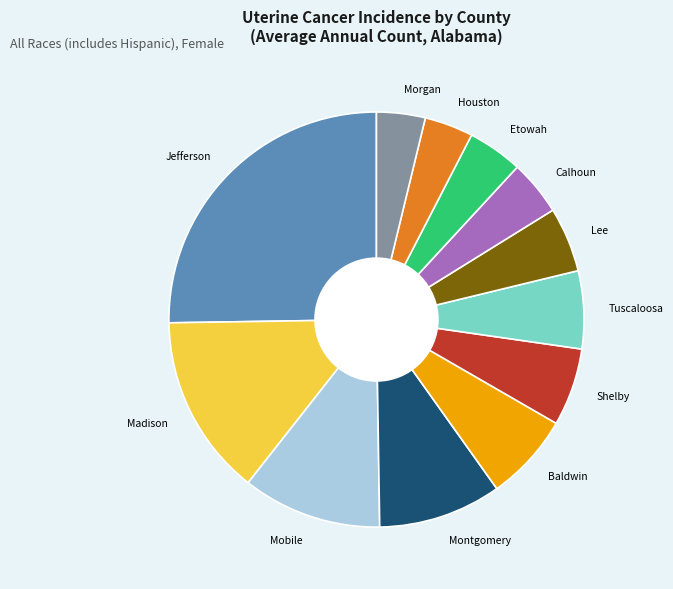

Does Baldwin represent more than half of the total?

No